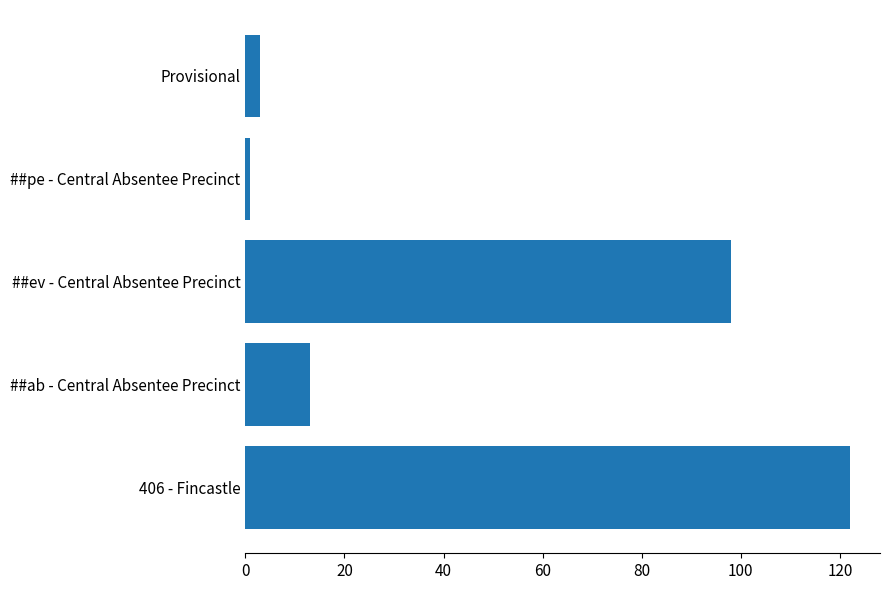

Is it true that the value at Provisional is 3?

True